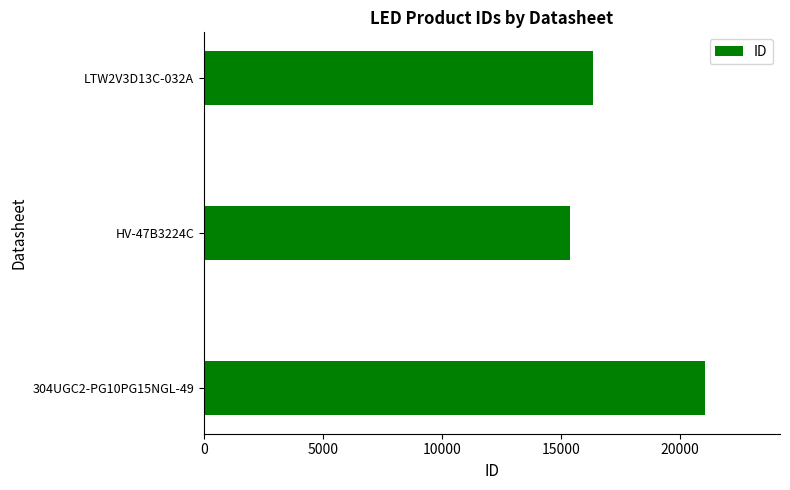

How many bars are there in total?

3